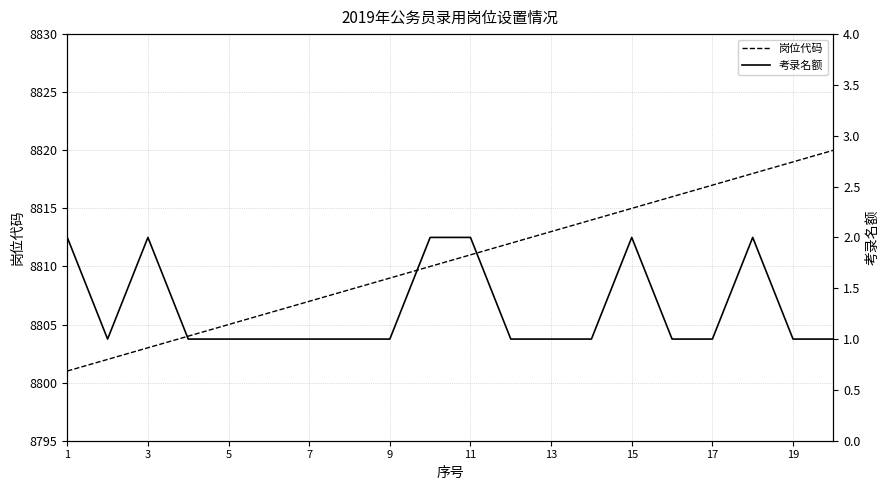

In 考录名额, how many points are lower than both neighbors (excluding endpoints)?

1